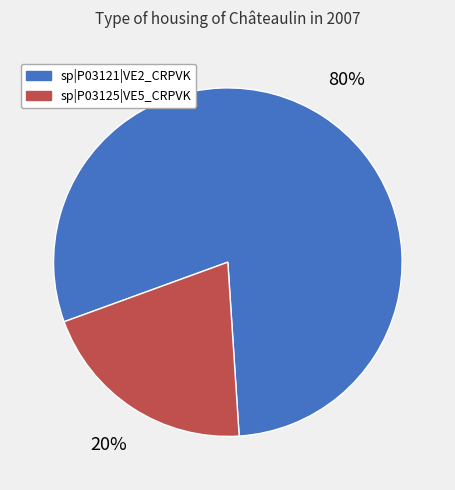

Do sp|P03121|VE2_CRPVK and sp|P03125|VE5_CRPVK together represent more than half of the pie?

Yes